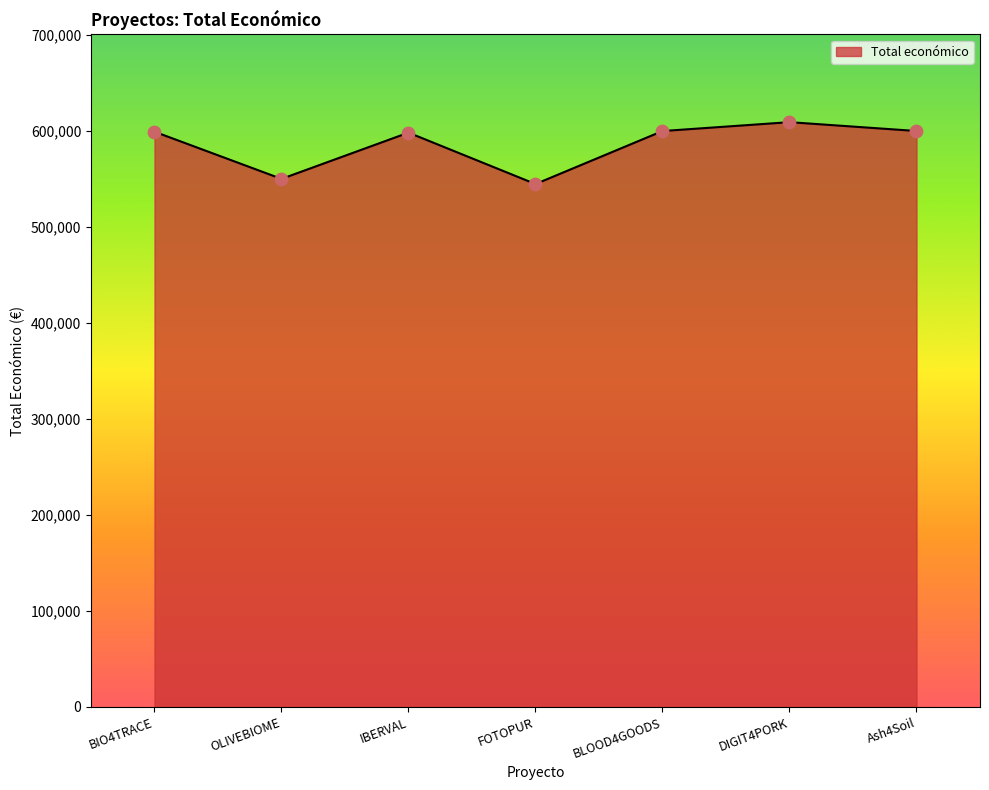

Which has a higher value, IBERVAL or FOTOPUR?

IBERVAL